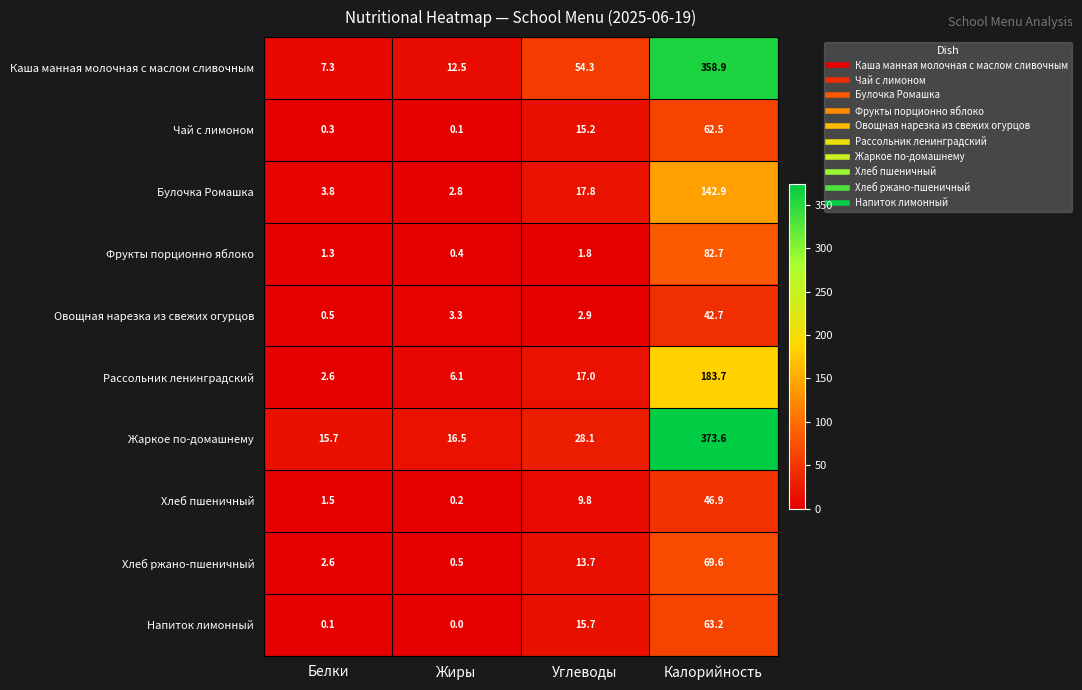

Between Жиры and Углеводы, which series saw the biggest shift?

Каша манная молочная с маслом сливочным